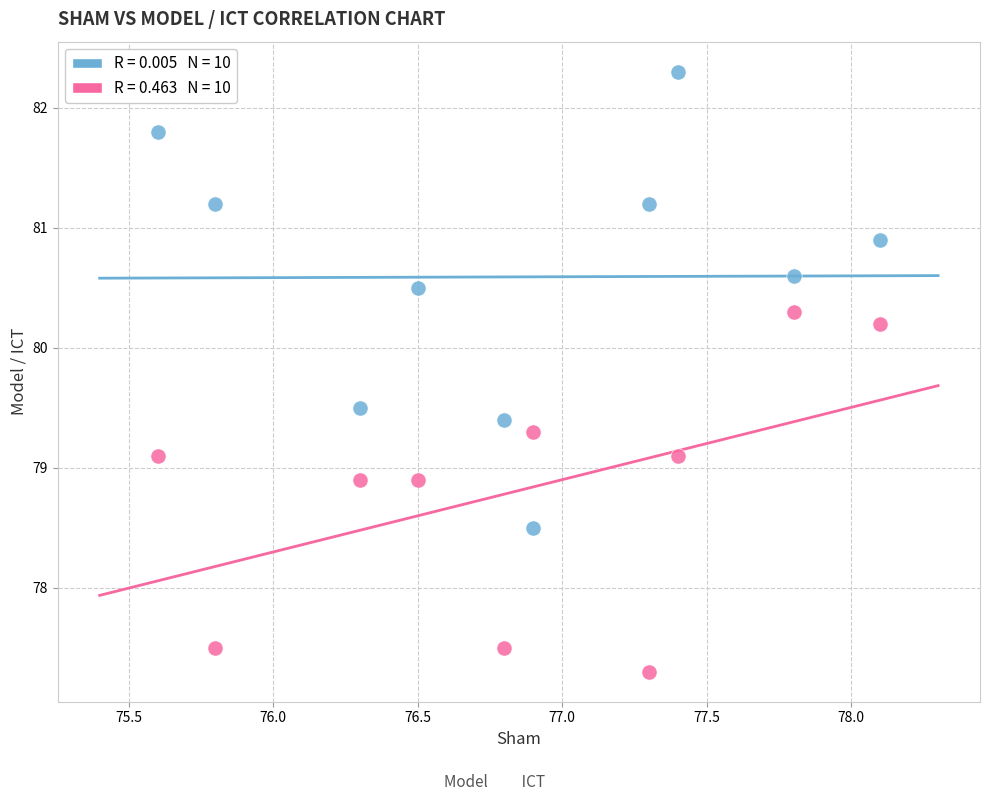

Across all data points, what is the range of Y values (max minus min)?

5.0